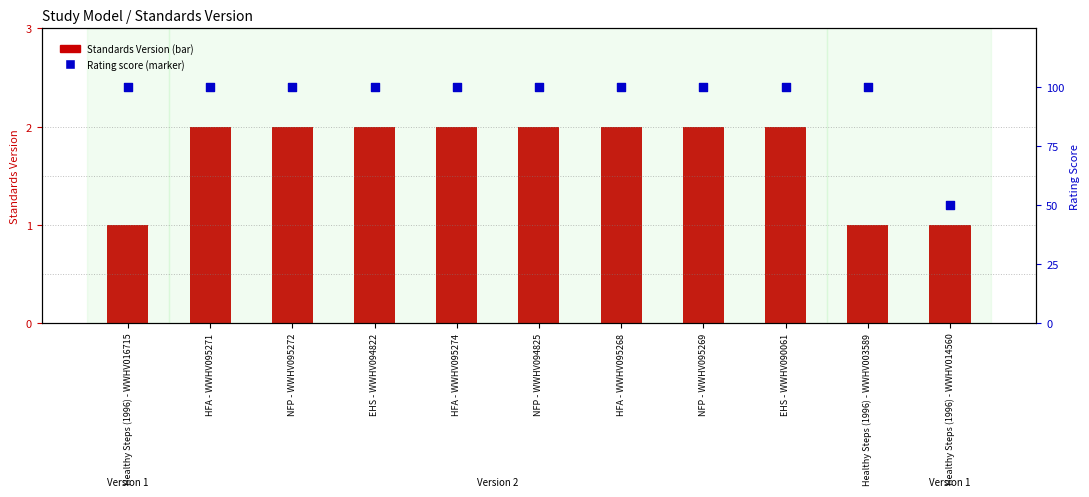

Which series has the largest total across all categories?

Rating score (High=100, Moderate=50)